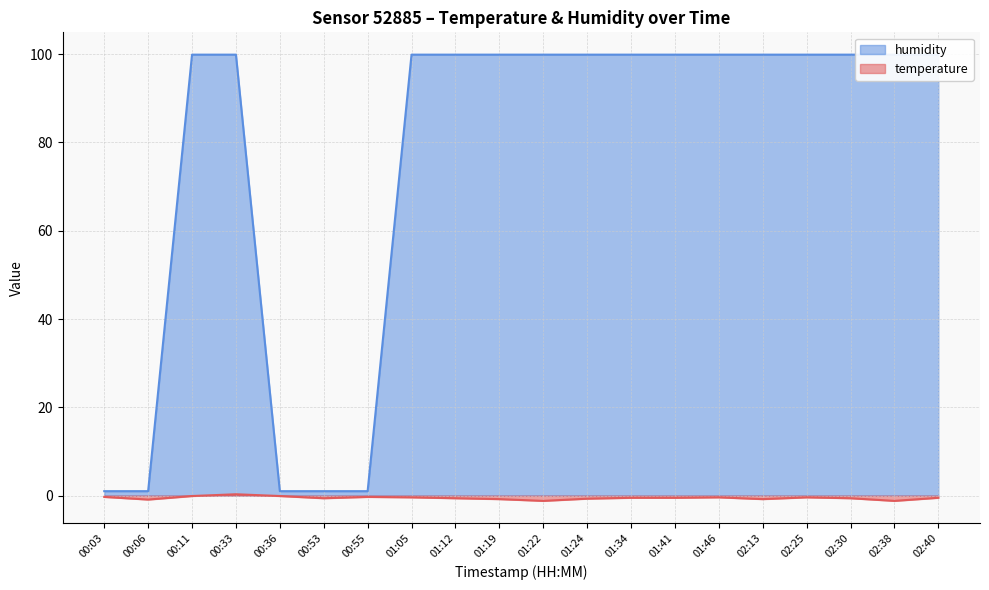

True or false: temperature has a value of -1.2 at 01:22.

True